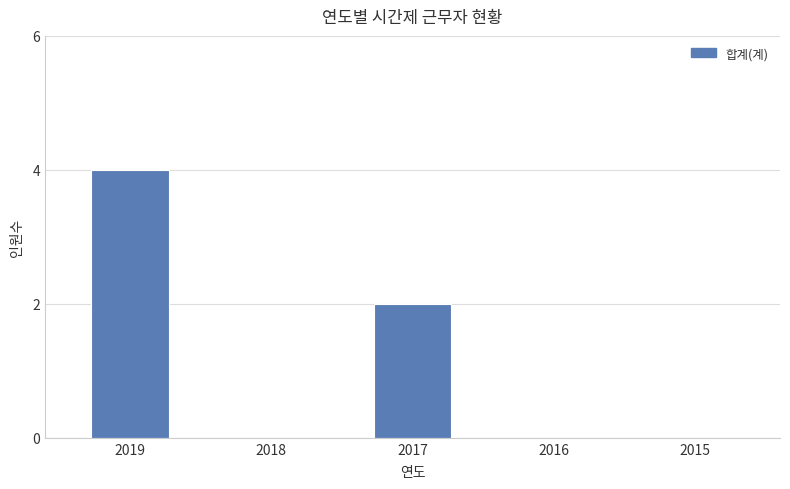

Which category has the highest value across all series?

2019